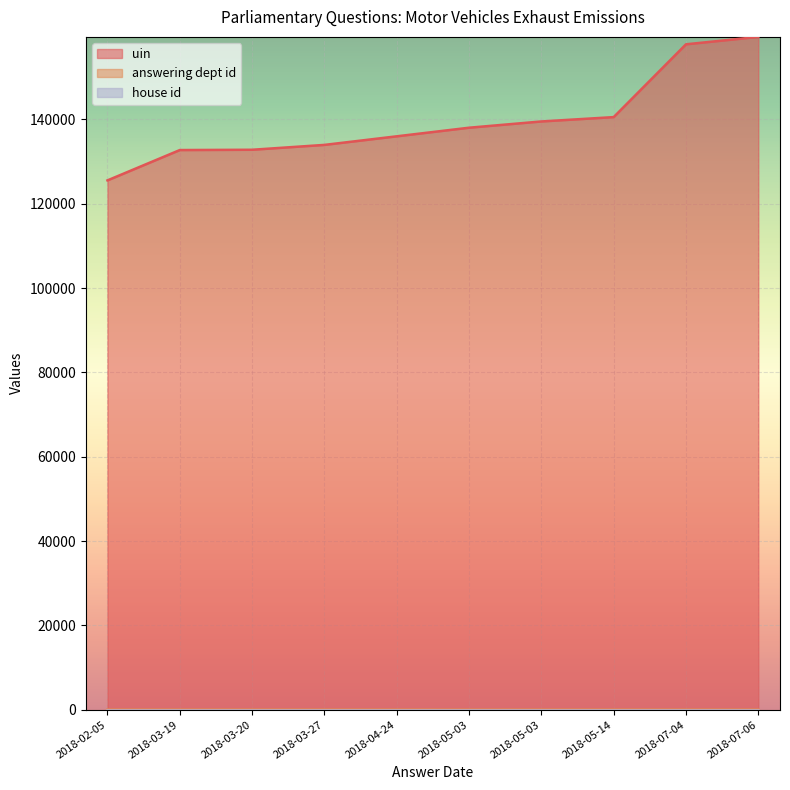

True or false: uin has more than 0 interior local peaks.

False